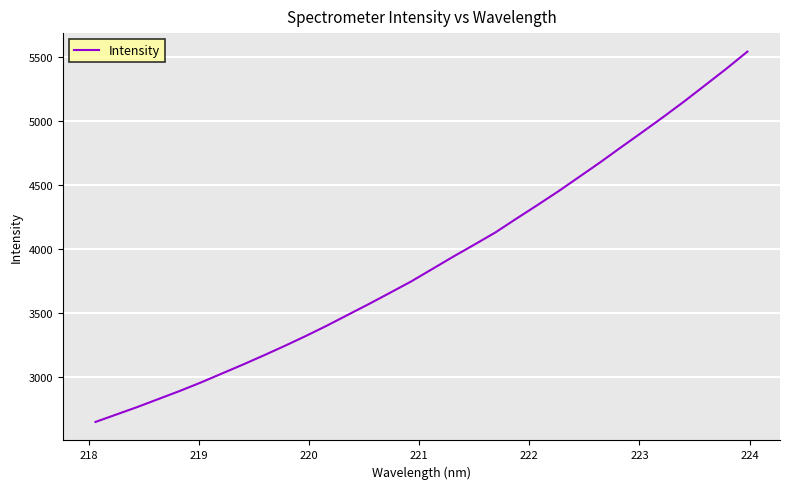

What is the smallest value displayed?

2647.0